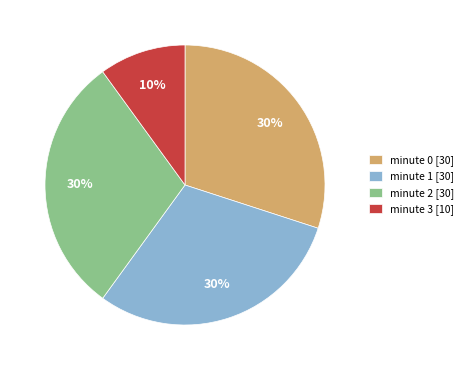

How many segments does this pie chart have?

4